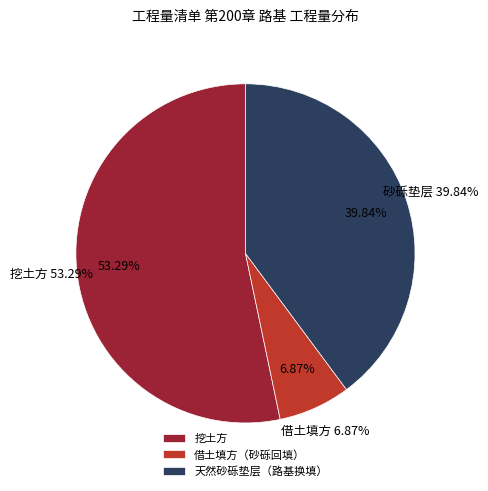

What is the smallest slice in the pie chart?

借土填方（砂砾回填）